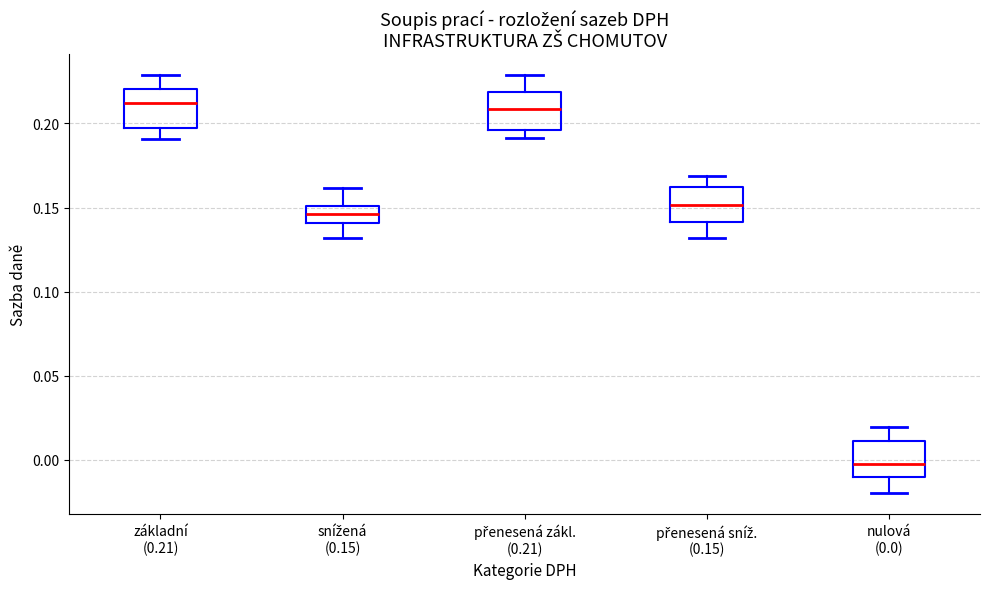

Reading left to right, read every box against the y-axis: the position of its median line, the range the box covers, and the ends of its whiskers. The values are not printed on the chart, so give them approximately, as read against the axis.

základní (0.21): median 0.210, box 0.195 to 0.220, whiskers 0.190 to 0.230
snížená (0.15): median 0.145, box 0.140 to 0.150, whiskers 0.130 to 0.160
přenesená zákl. (0.21): median 0.210, box 0.195 to 0.220, whiskers 0.190 to 0.230
přenesená sníž. (0.15): median 0.150, box 0.140 to 0.160, whiskers 0.130 to 0.170
nulová (0.0): median 0.000, box -0.010 to 0.010, whiskers -0.020 to 0.020